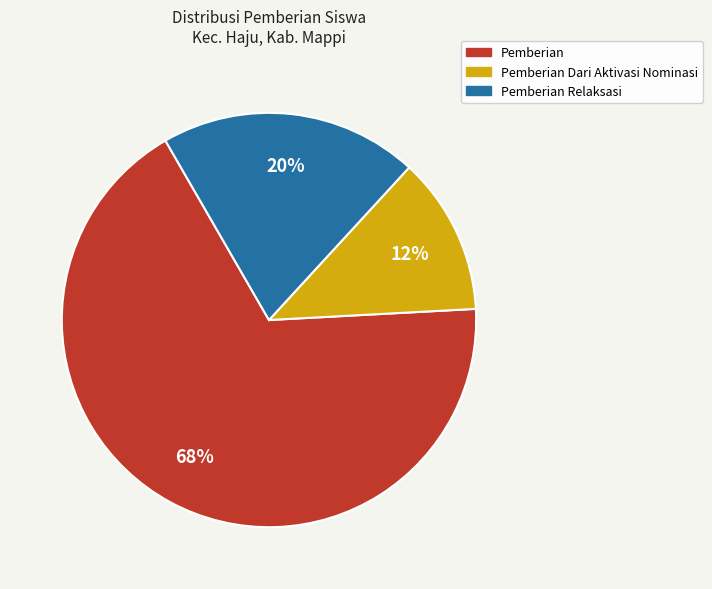

Is the sum of Pemberian Dari Aktivasi Nominasi and Pemberian greater than half?

Yes